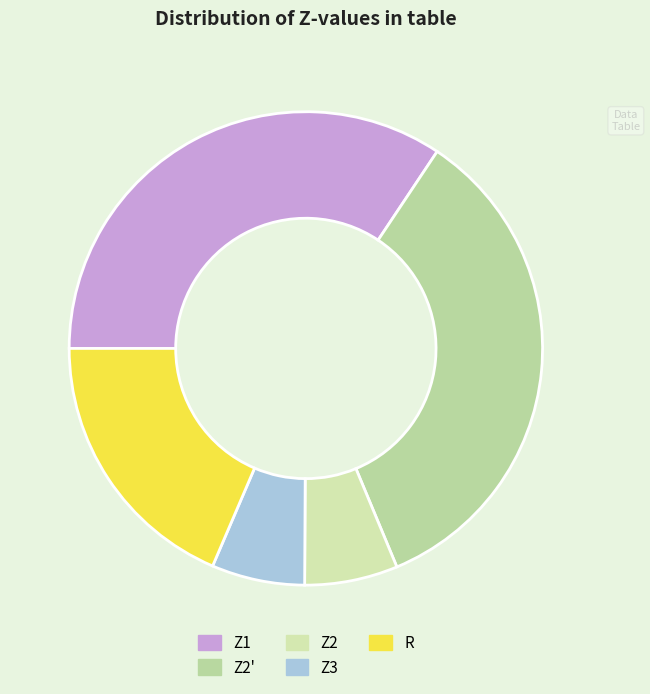

Is R the majority of the pie?

No